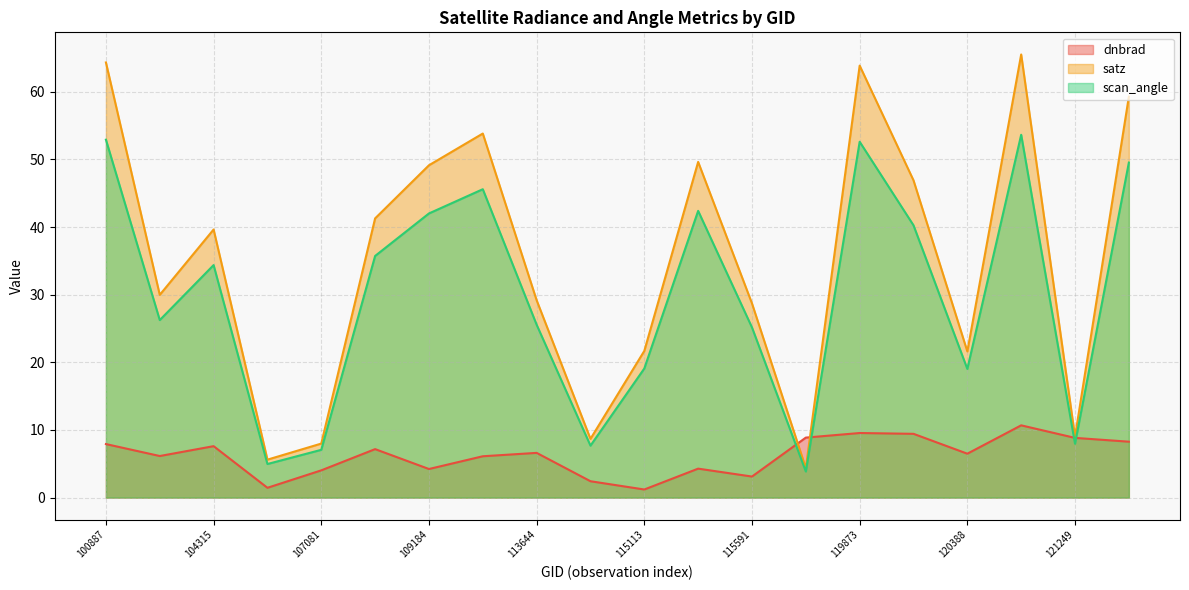

Reading left to right, transcribe all the data shown in this chart.

dnbrad: 7.9	6.1	7.6	1.4	4.0	7.2	4.2	6.1	6.6	2.4	1.2	4.3	3.1	8.9	9.5	9.4	6.5	10.7	8.8	8.3
satz: 64.3	30.0	39.6	5.6	8.0	41.3	49.1	53.8	29.2	8.7	21.7	49.6	28.7	4.4	63.9	46.9	21.6	65.5	9.0	59.3
scan_angle: 52.9	26.2	34.4	5.0	7.1	35.7	42.0	45.6	25.6	7.7	19.1	42.4	25.2	3.9	52.6	40.3	19.0	53.6	8.0	49.5